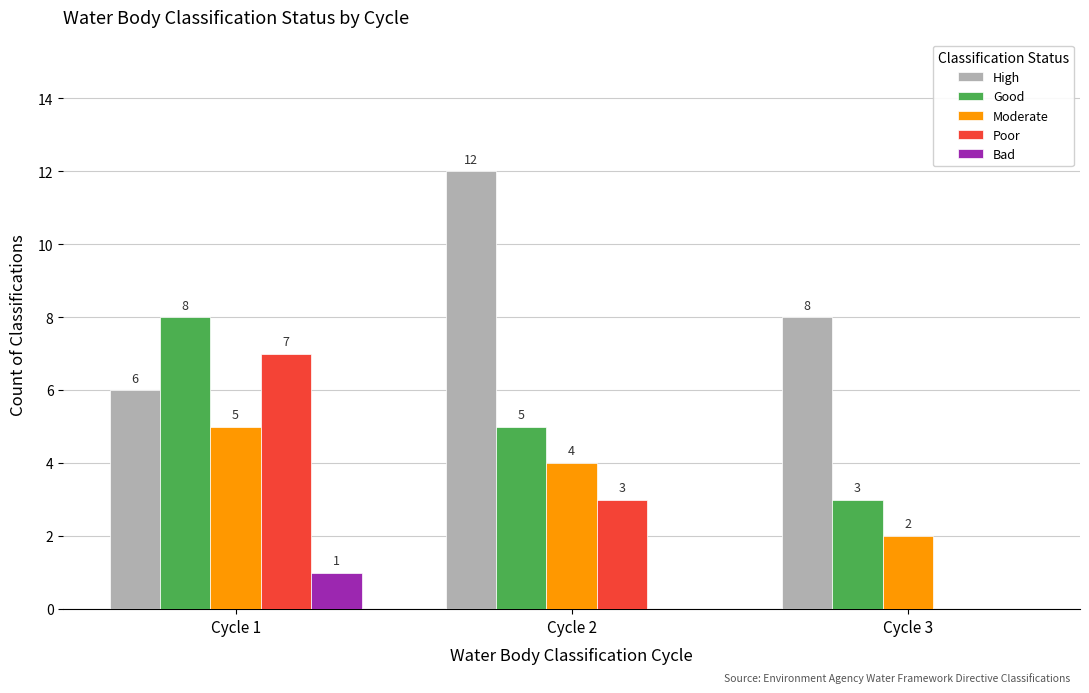

What are all the series names shown in the legend?

High, Good, Moderate, Poor, Bad